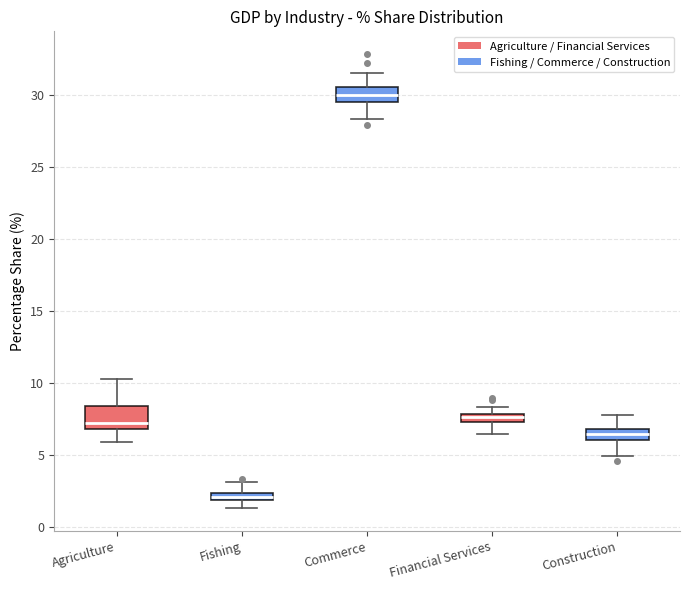

Which box's median line is the lowest?

Fishing